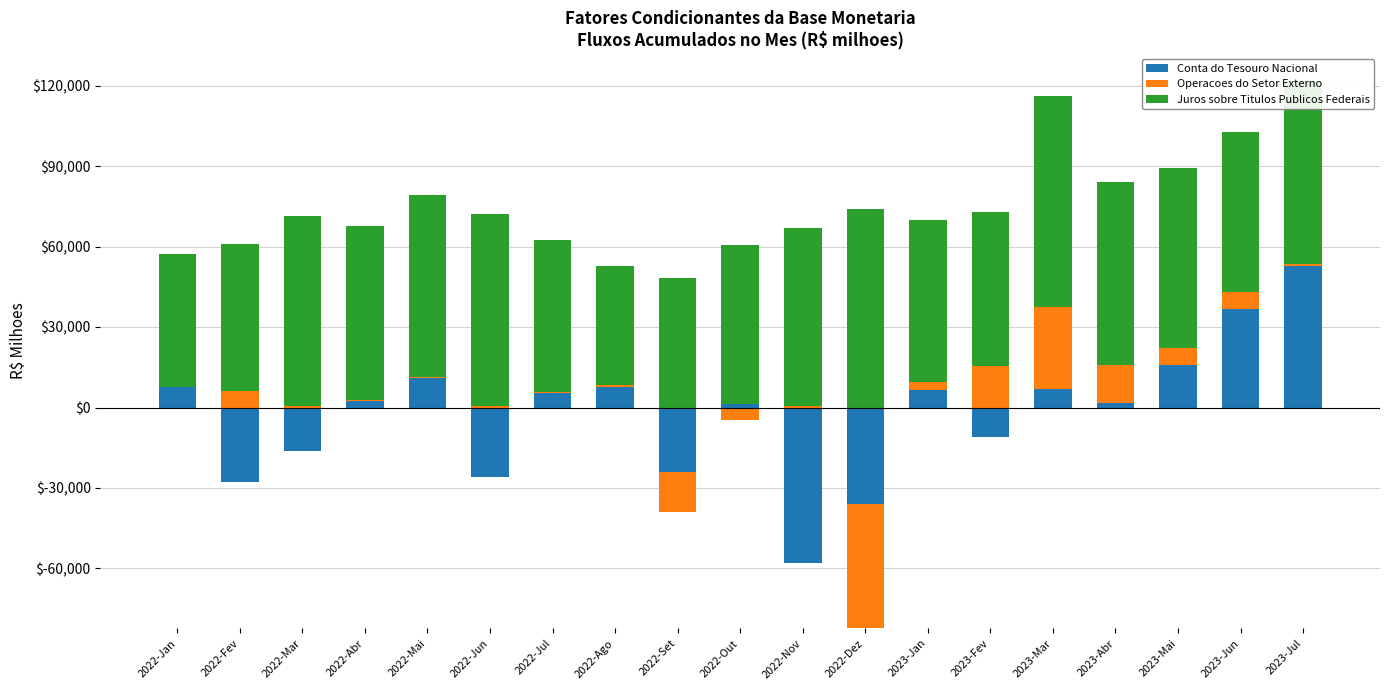

Which category has the lowest value in the Operacoes do Setor Externo series?

2022-Set